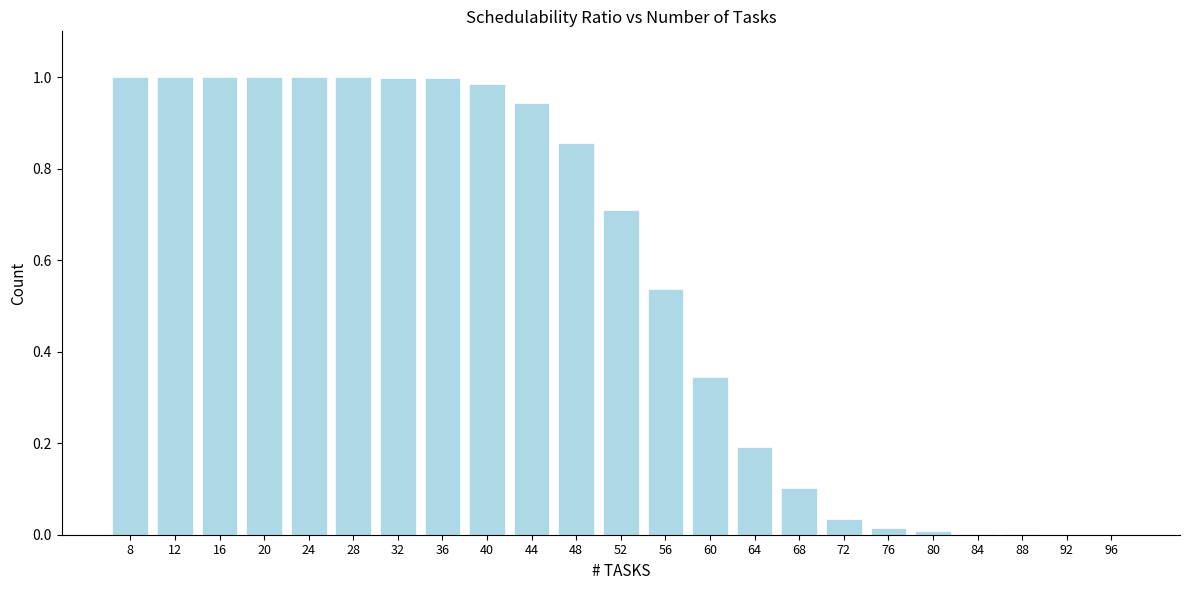

Between 56 and 16, which is larger?

16